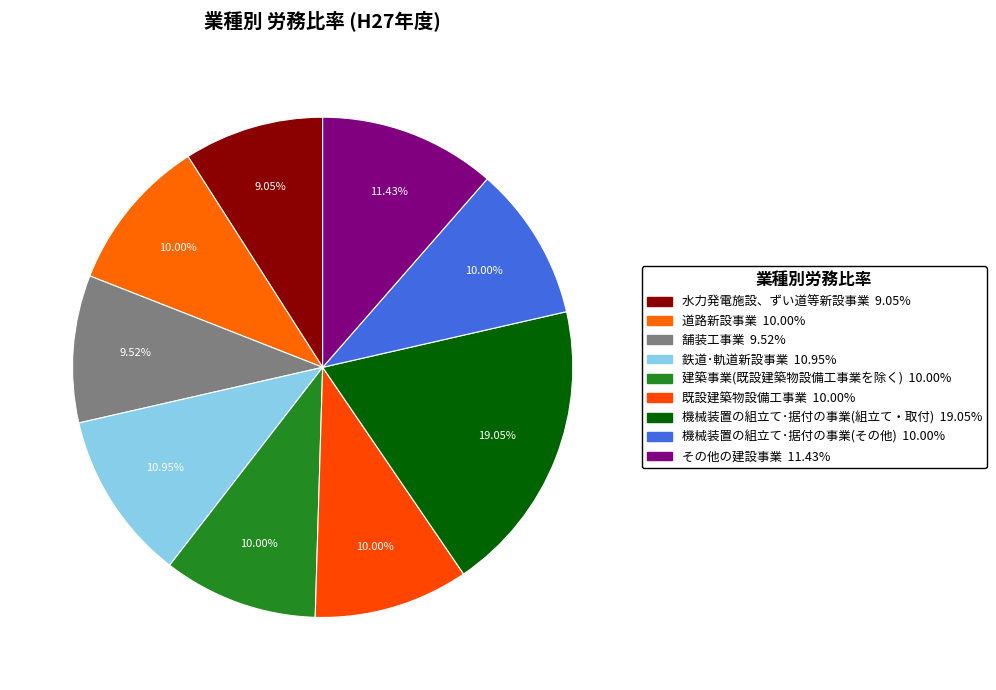

Which has a higher value, 機械装置の組立て･据付の事業(組立て・取付) or 舗装工事業?

機械装置の組立て･据付の事業(組立て・取付)